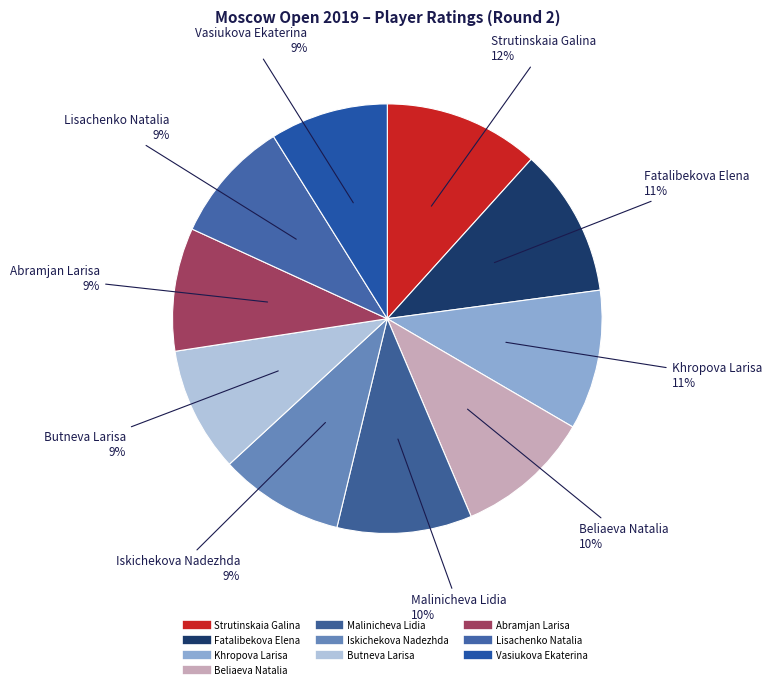

How many slices are in this pie chart?

10